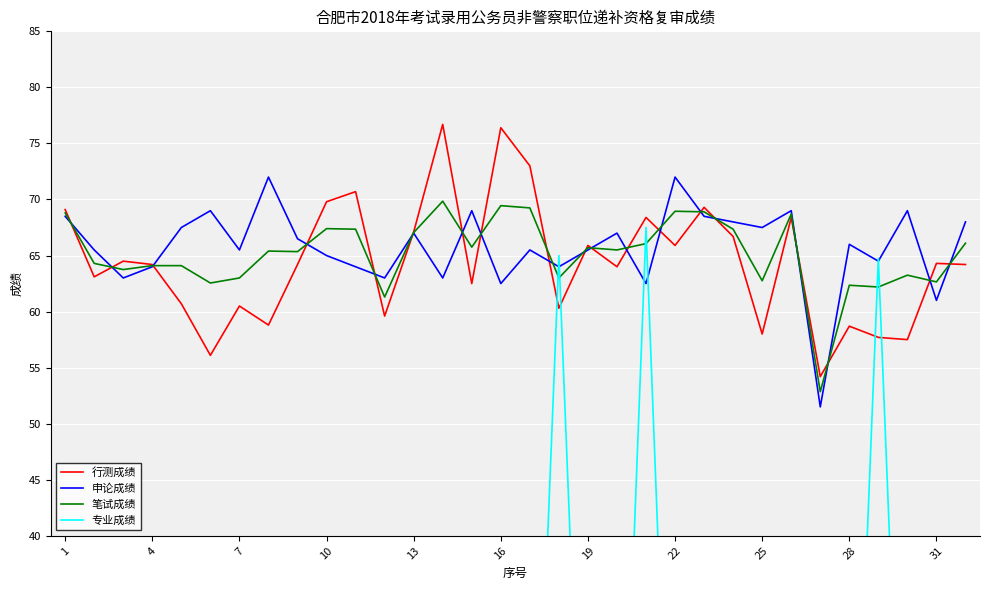

What is the sum of all 行测成绩 values?

2060.5